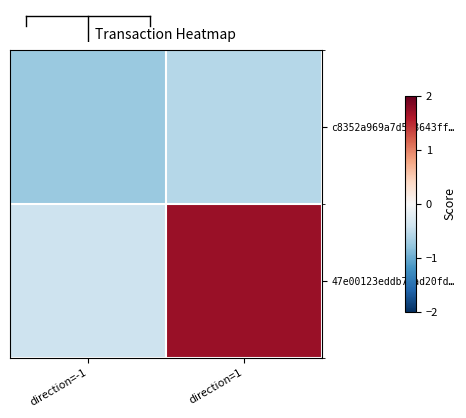

Reading left to right, what are all the values shown in this chart?

c8352a969a7d5d8643ff…: direction=-1=-0.7	direction=1=-0.6
47e00123eddb70ad20fd…: direction=-1=-0.4	direction=1=1.7